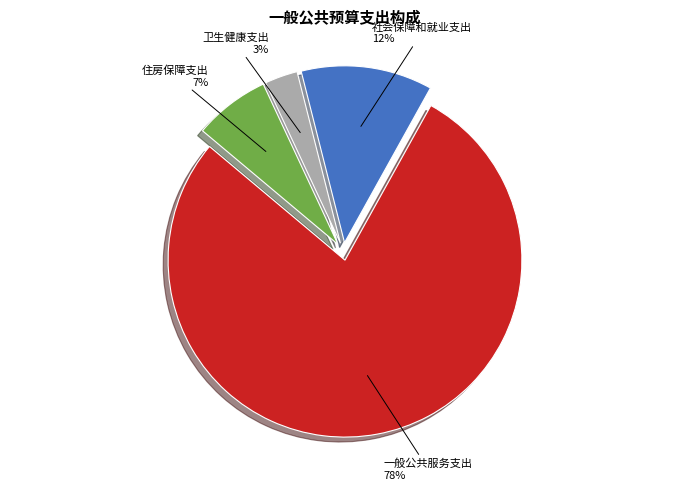

What is the ratio of the value at 住房保障支出 to the value at 一般公共服务支出?

0.1